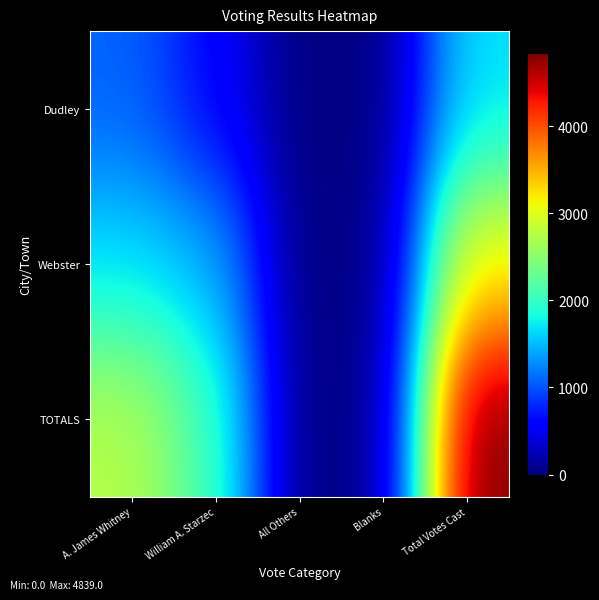

Rank the series by their average value, from highest to lowest.

TOTALS, Webster, Dudley